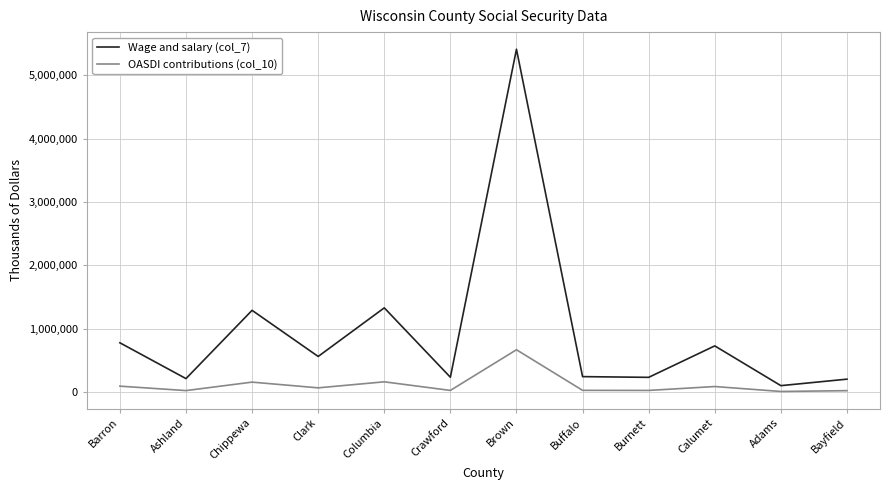

What is the lowest value of the Wage and salary (col_7) series?

104608